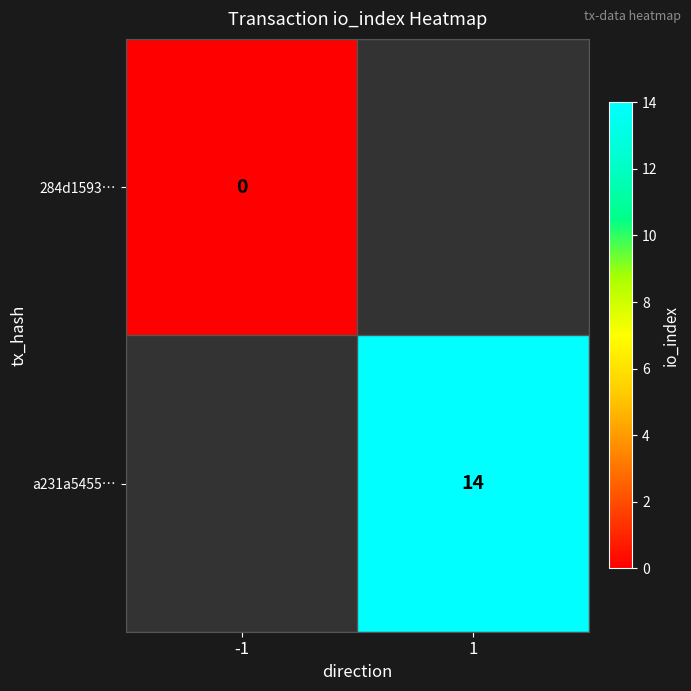

Is it true that a231a5455… equals 23 at 1?

False